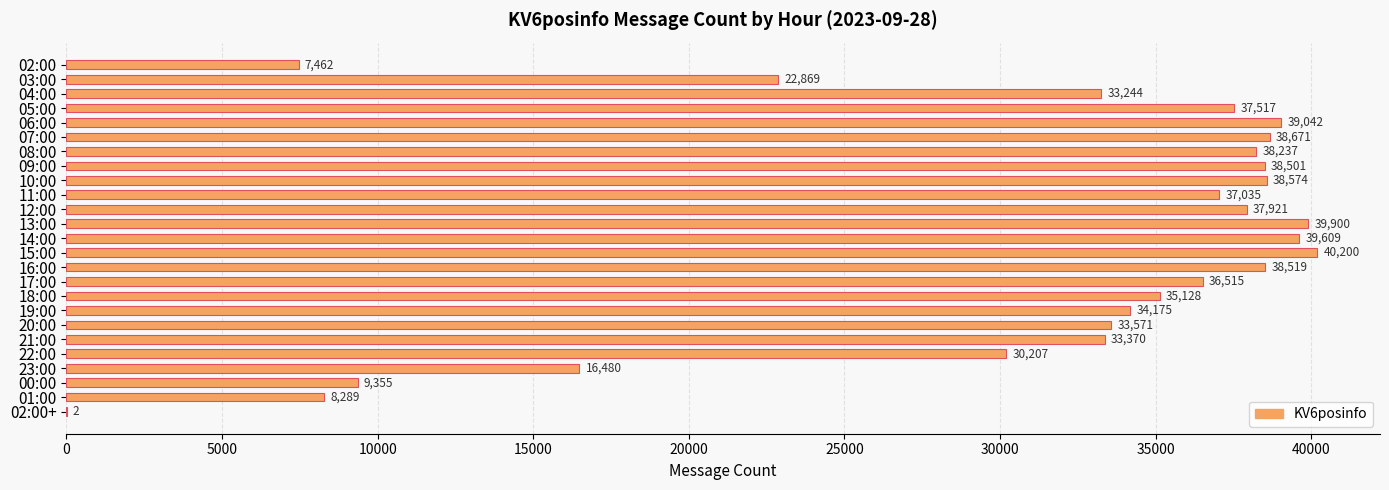

What is the maximum value shown in the chart?

40200